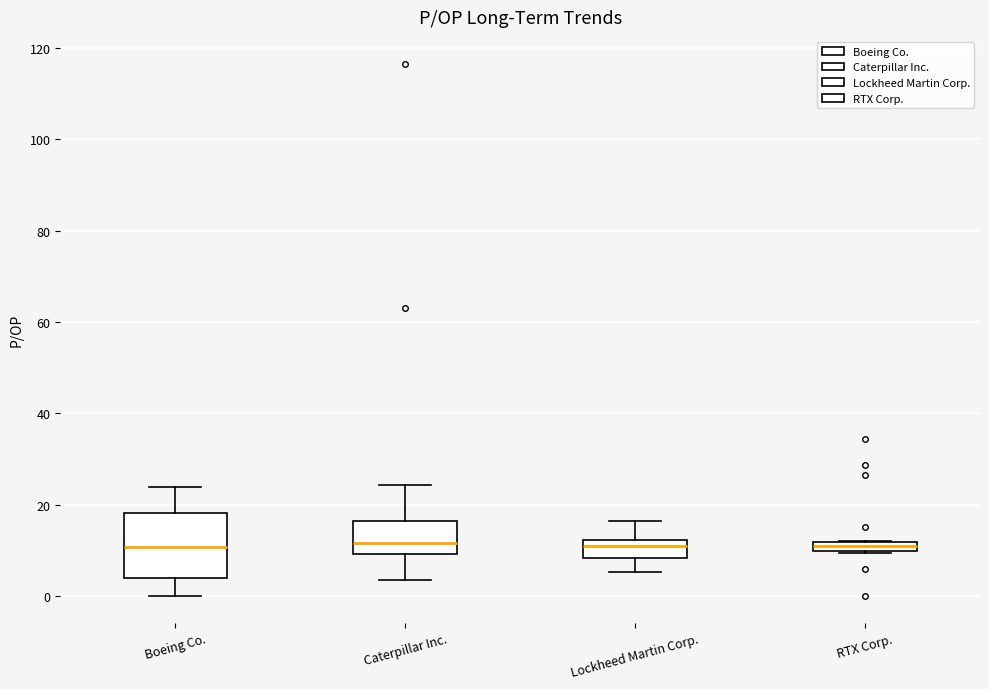

Where is the upper edge of the box for RTX Corp. on the y-axis? The values are not printed on the chart, so give them approximately, as read against the axis.

12